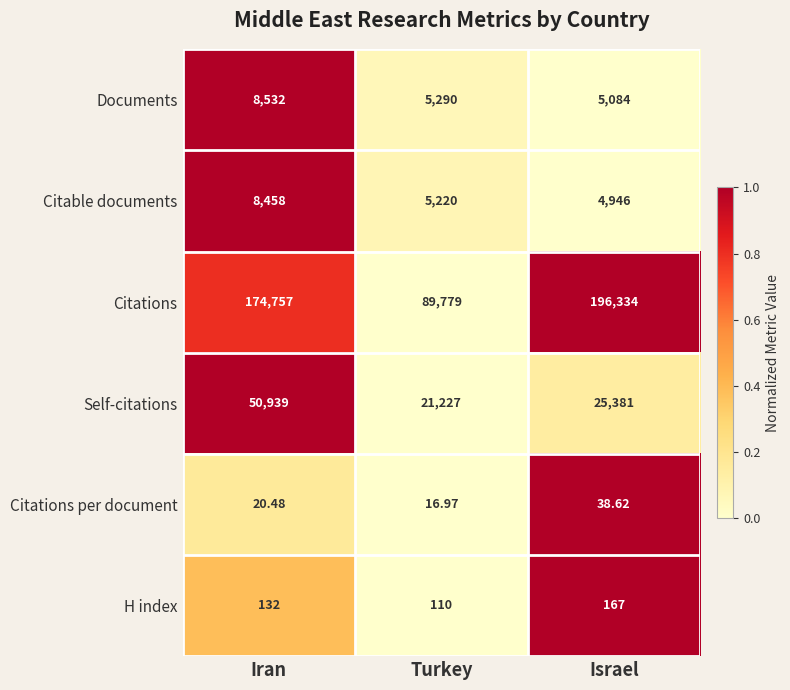

At which category is the sum across all series the highest?

Iran